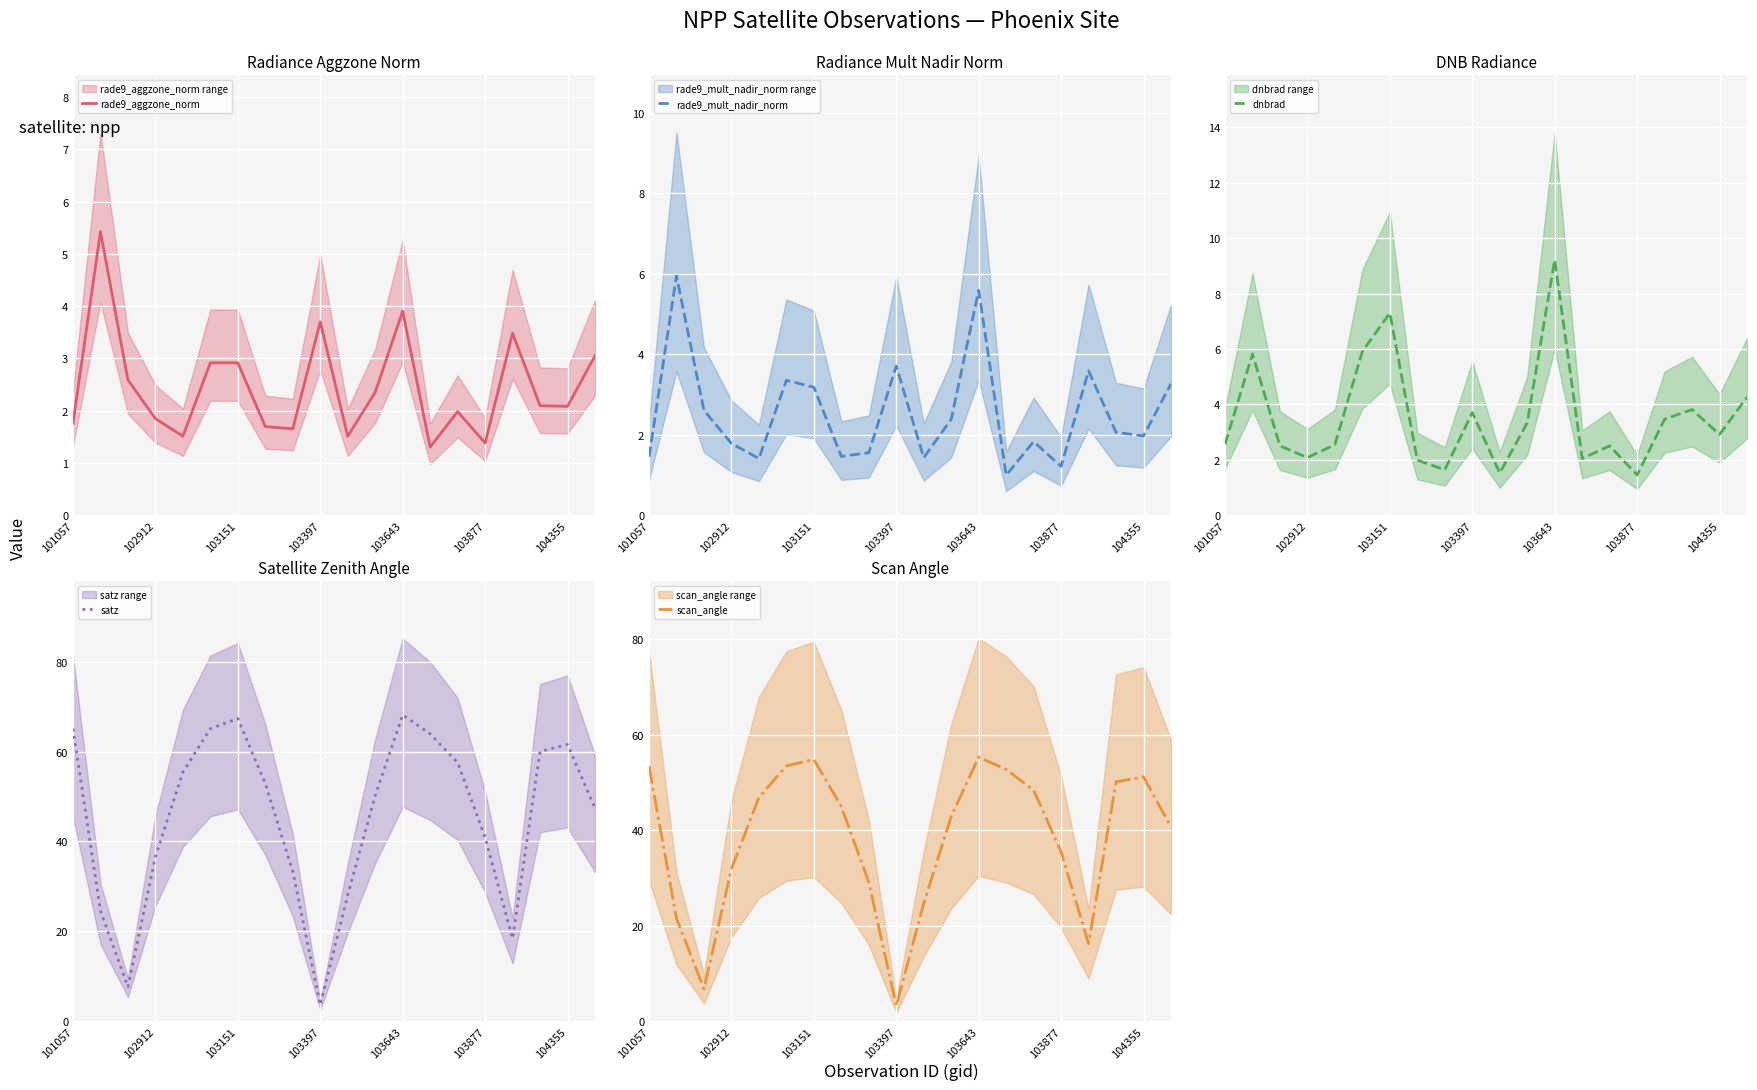

True or false: scan_angle has more than 1 points higher than both neighbors.

True